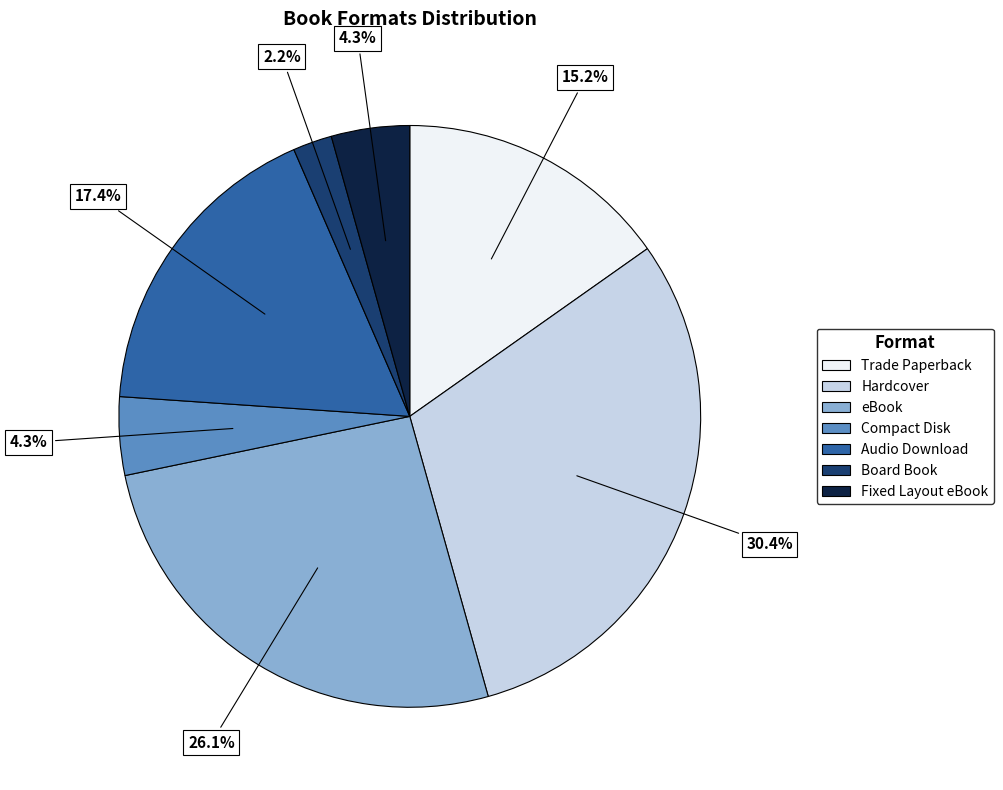

Does Board Book account for over 50% of the chart?

No